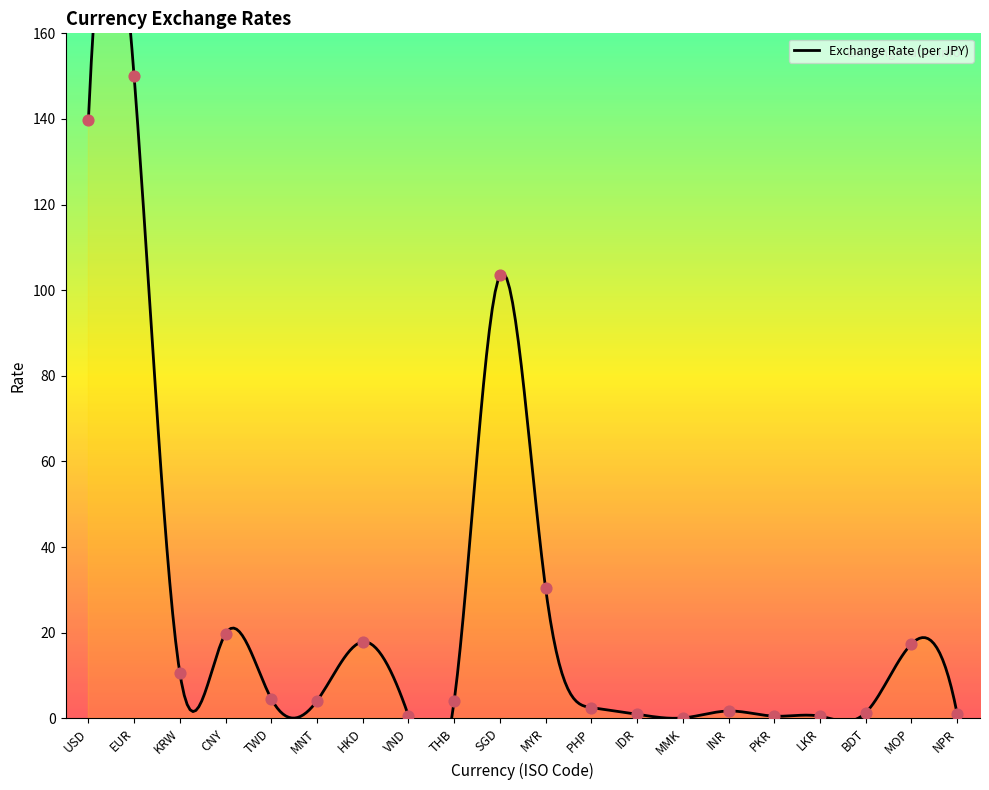

What is the ratio of the value at LKR to the value at BDT?

0.4